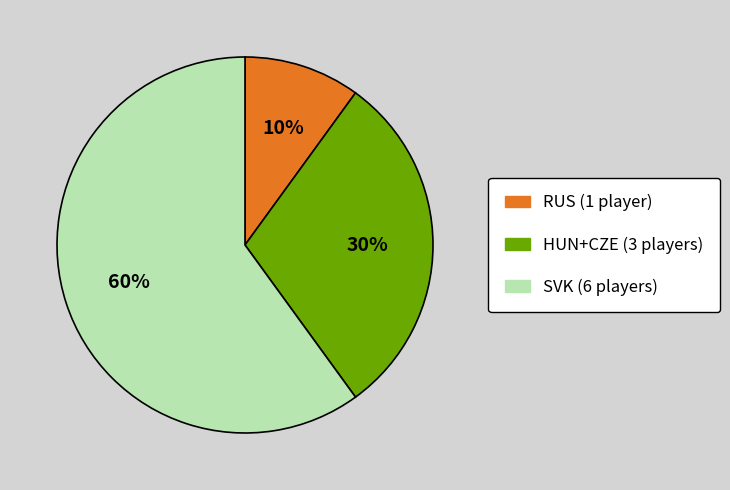

To the nearest percent, what portion does SVK (6 players) represent?

60%